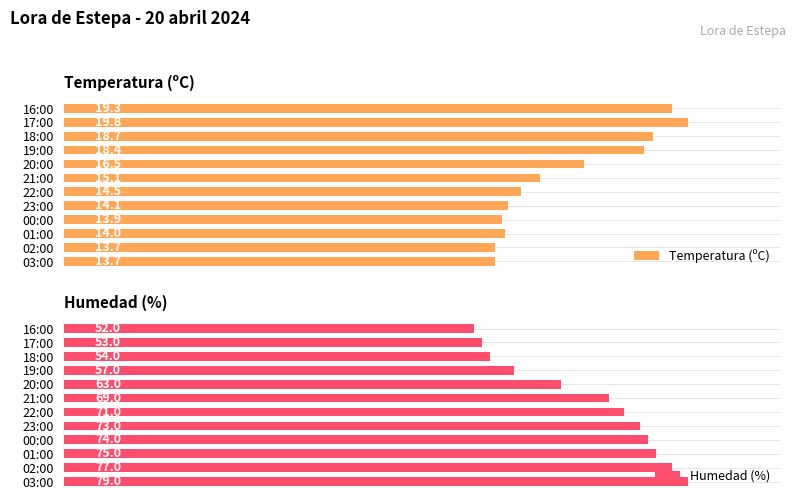

Reading left to right, transcribe all the data shown in this chart.

Temperatura (ºC): 13.7	13.7	14.0	13.9	14.1	14.5	15.1	16.5	18.4	18.7	19.8	19.3
Humedad (%): 79.0	77.0	75.0	74.0	73.0	71.0	69.0	63.0	57.0	54.0	53.0	52.0